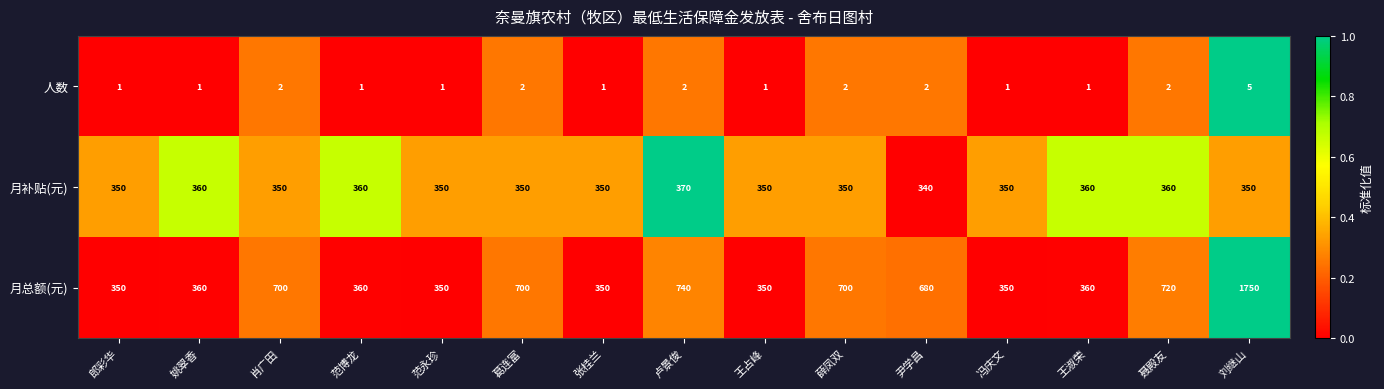

Which label corresponds to the largest value in the chart?

刘继山